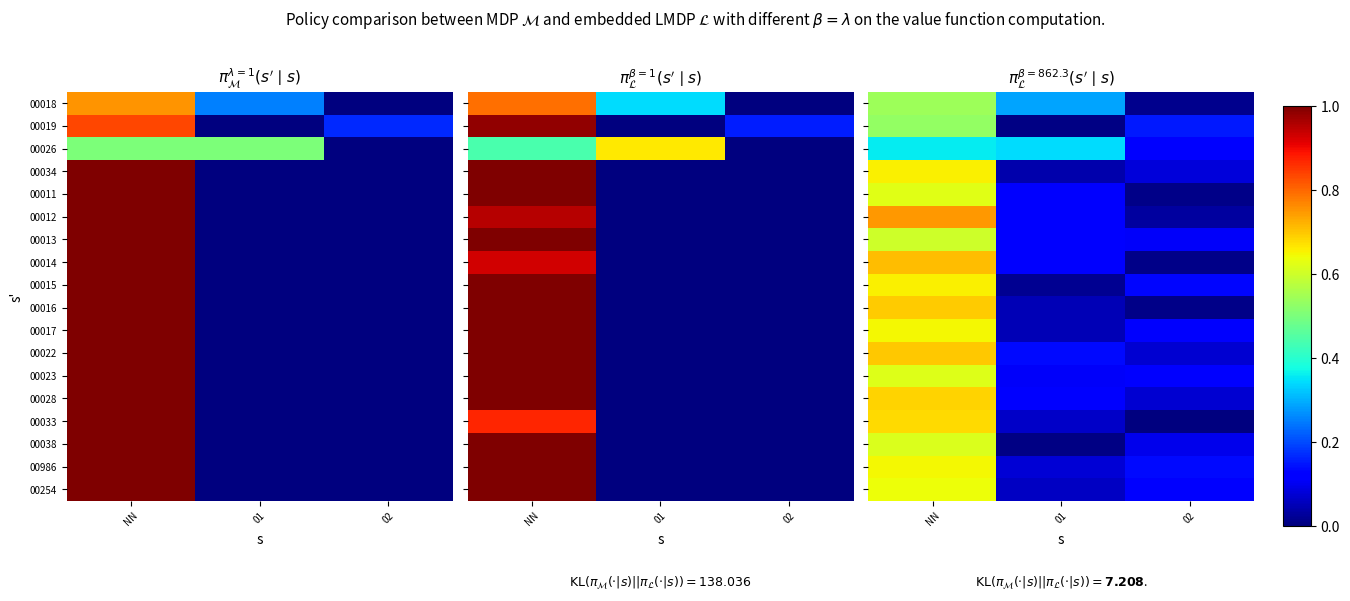

Which label corresponds to the largest value in the chart?

NN